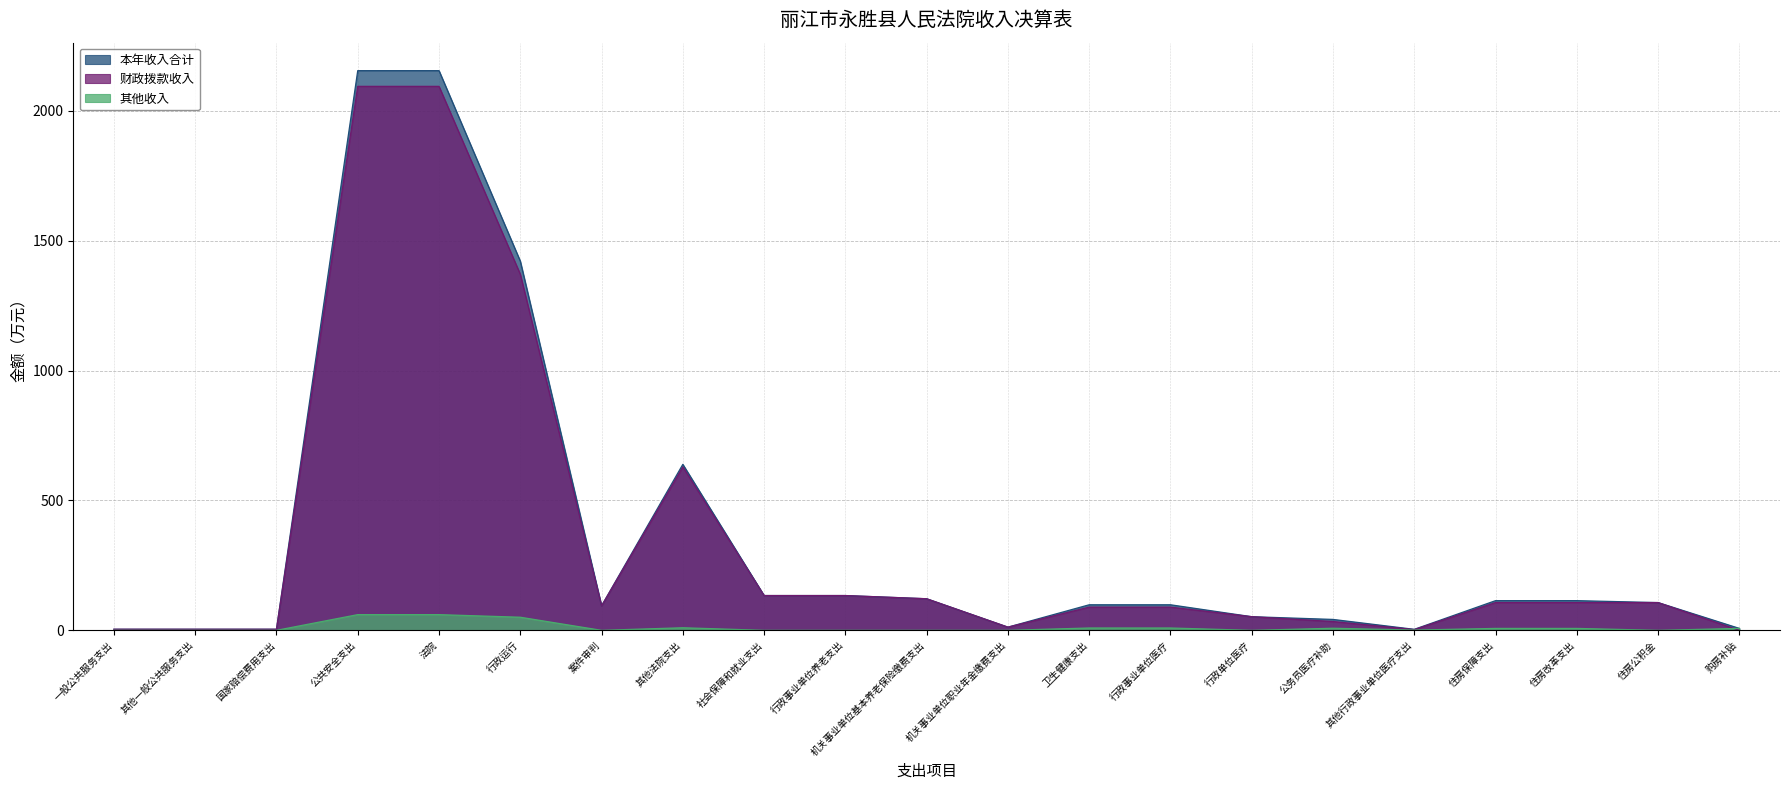

What is the value of the 财政拨款收入 point at the 16th from the left?

33.9